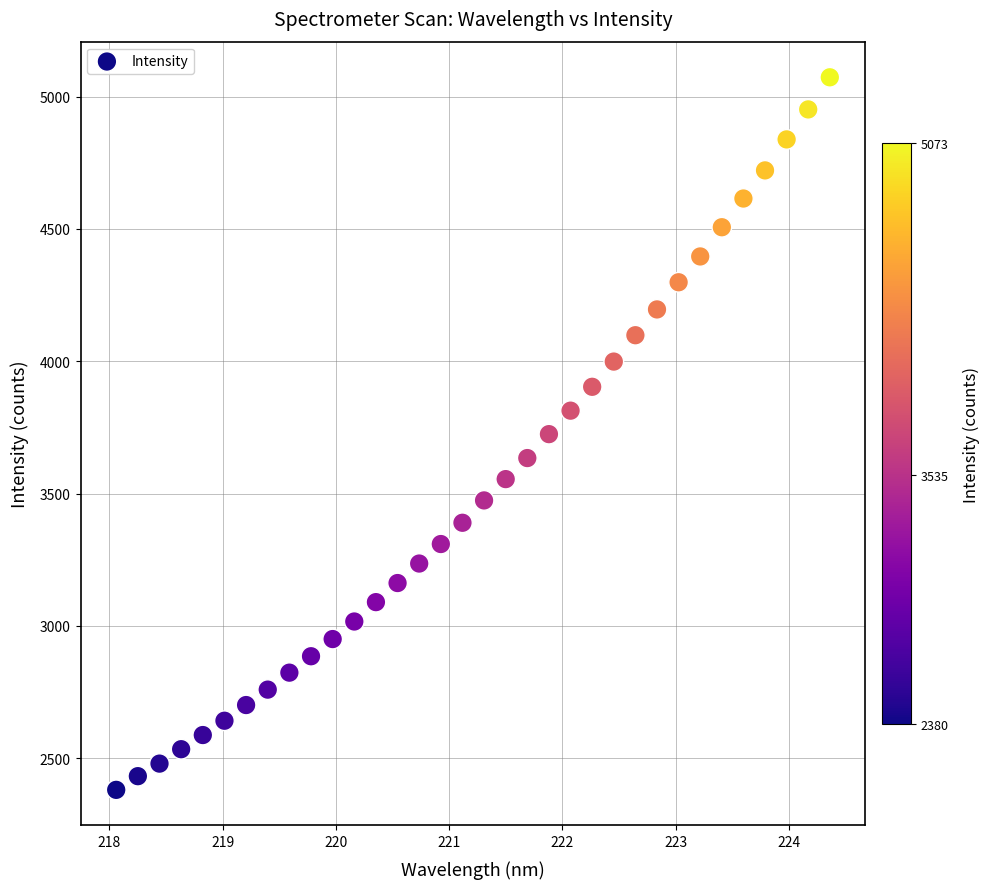

What is the range of Y values (max minus min)?

2693.1